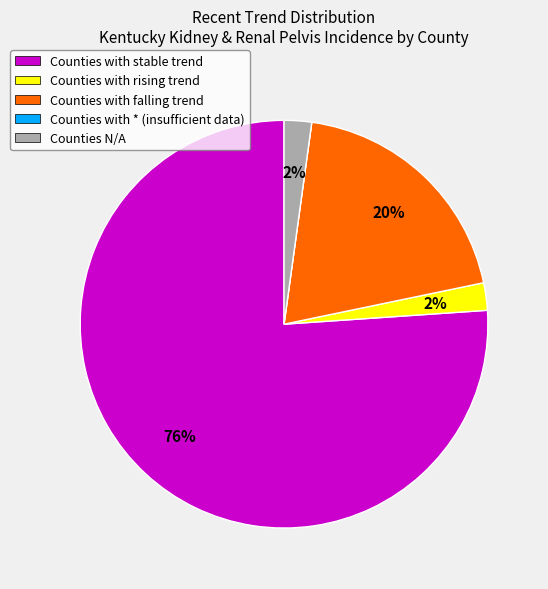

To the nearest percent, what is the difference between the largest and smallest slice percentages?

76%